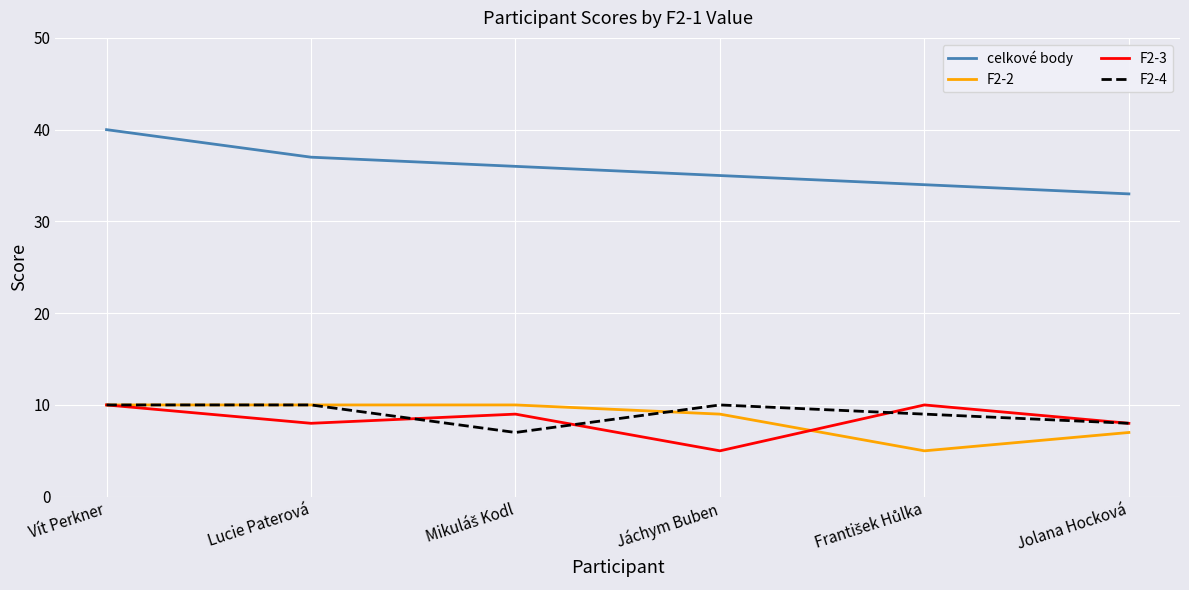

Which series has the largest total across all categories?

celkové body